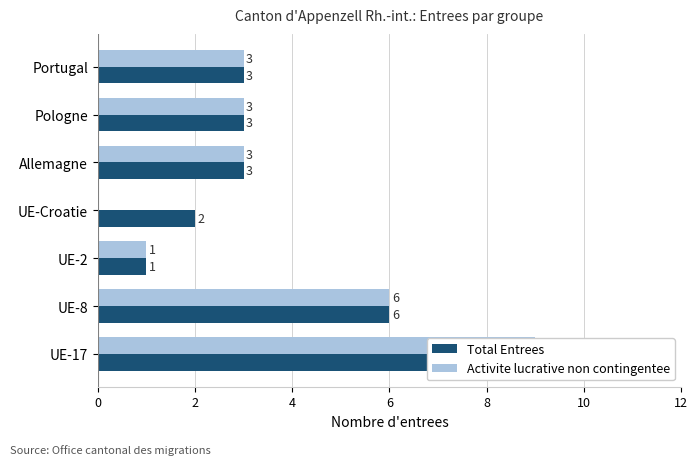

Are the bars horizontal?

Yes